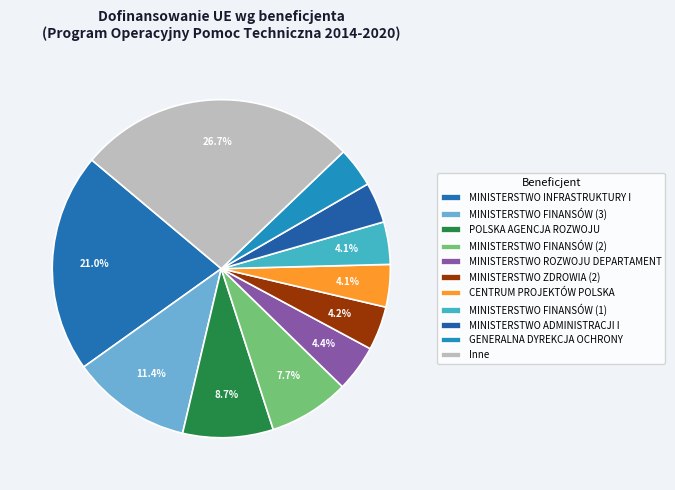

Is there any slice that represents more than half of the pie?

No